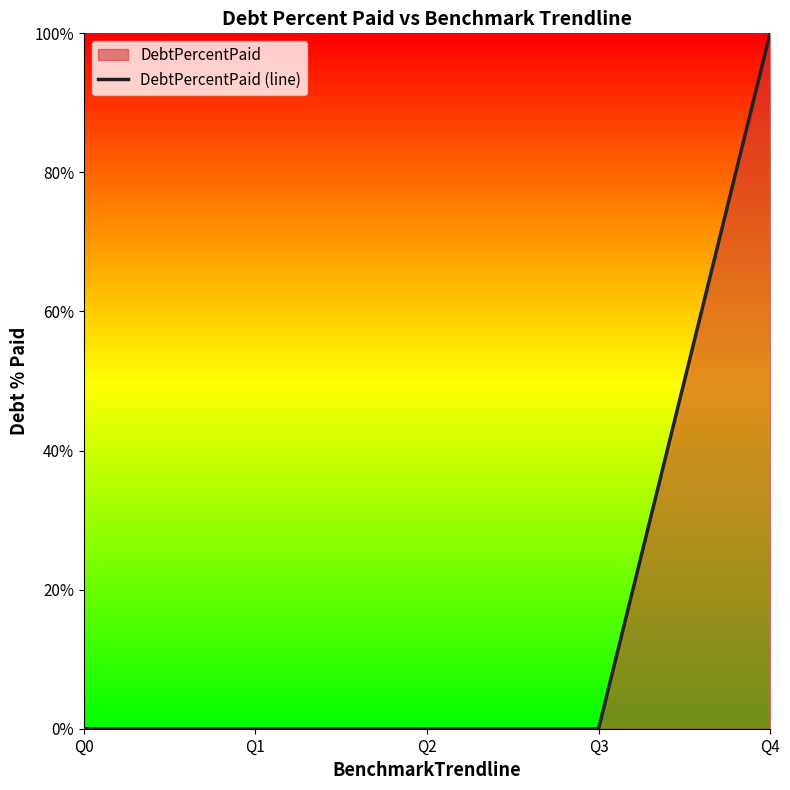

Reading left to right, list all the values displayed in this chart.

0	0	0	0	100